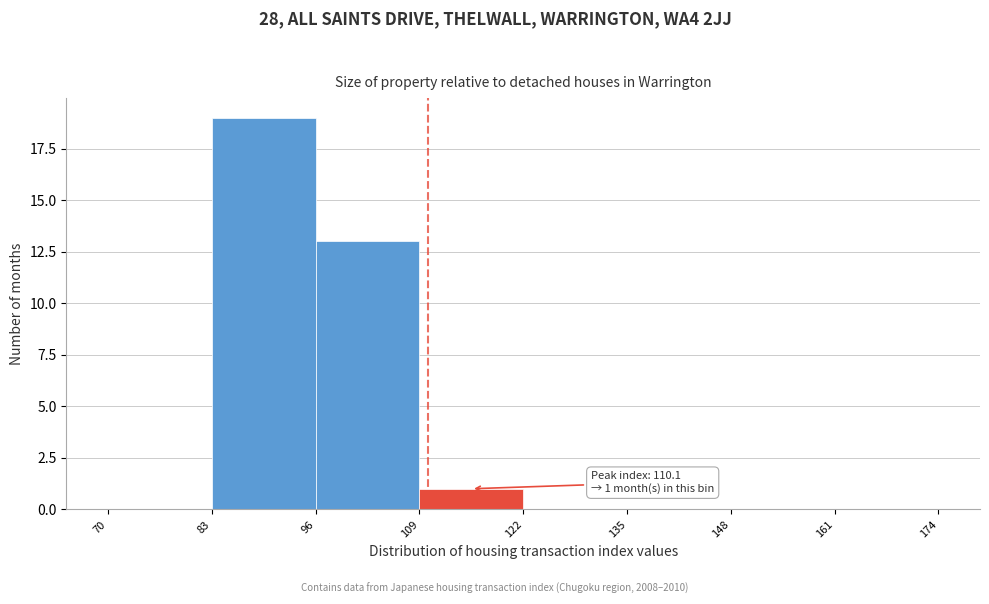

Over which range of the x-axis is the bar tallest?

83 to 96